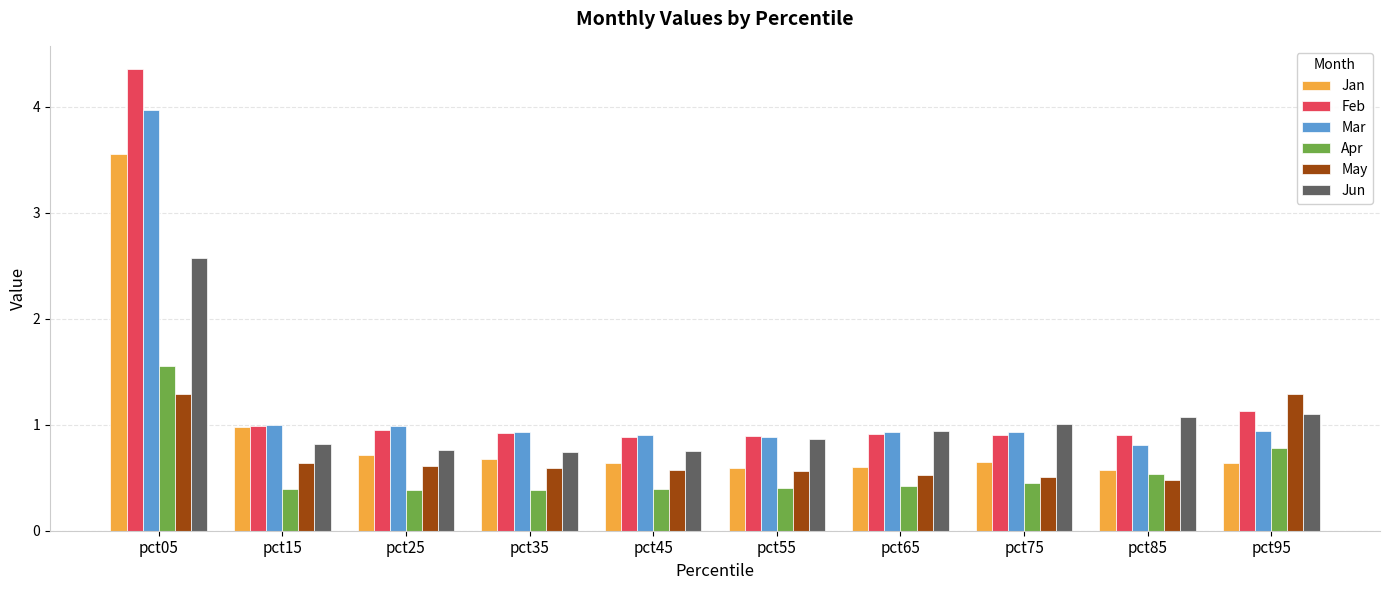

Which series has the largest total across all categories?

Feb